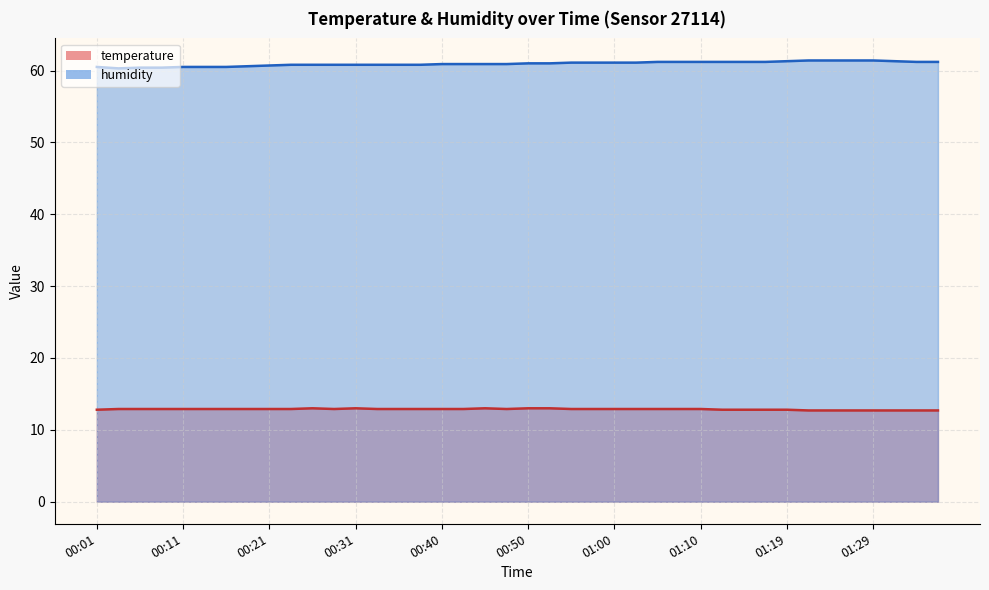

How many categories are shown in the chart?

40